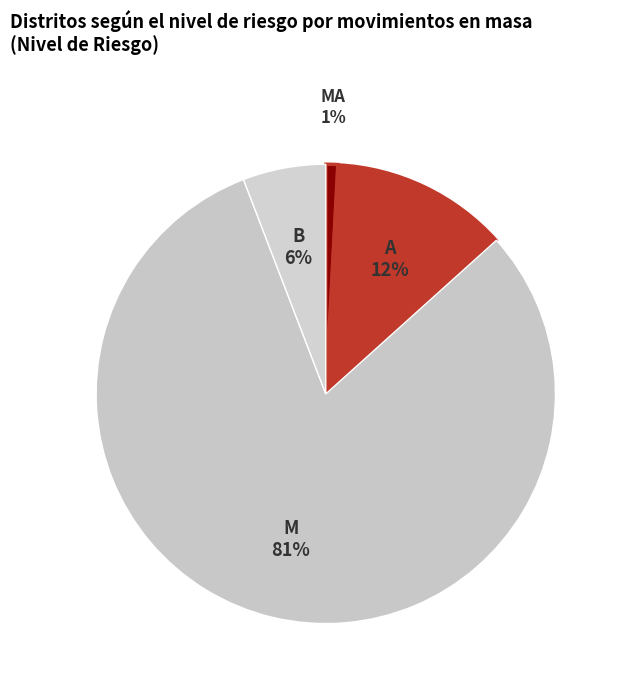

How many segments does this pie chart have?

4